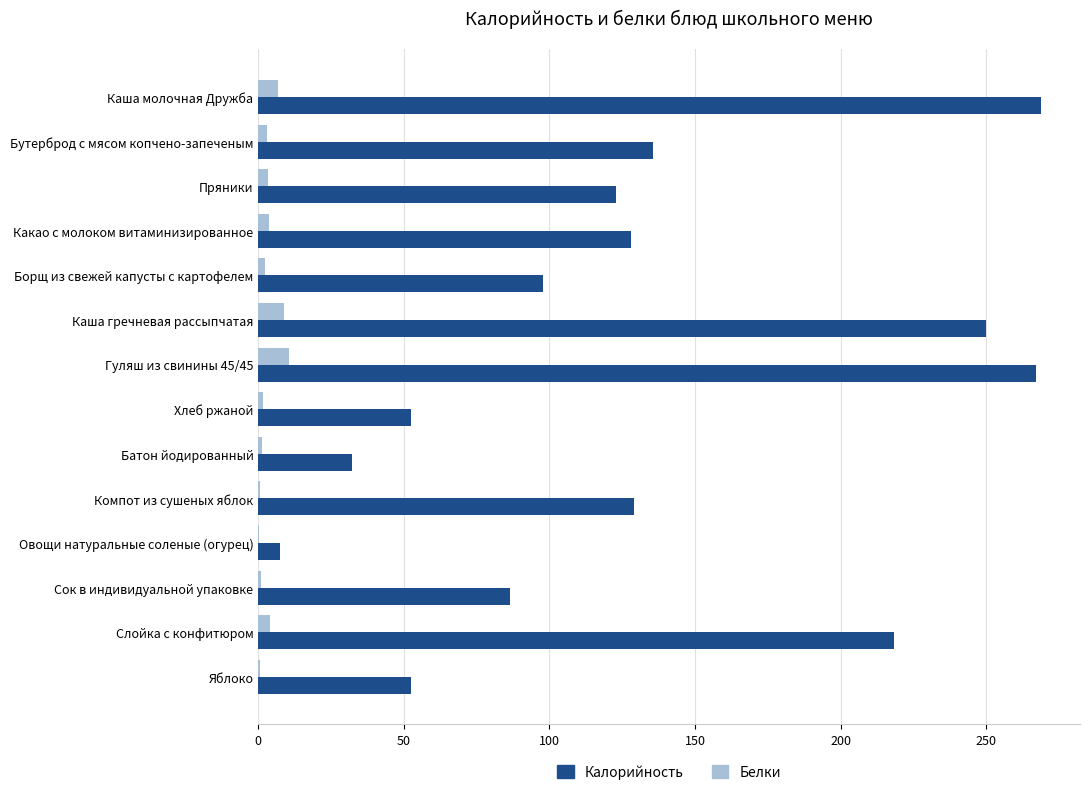

What is the maximum value shown in the chart?

268.8